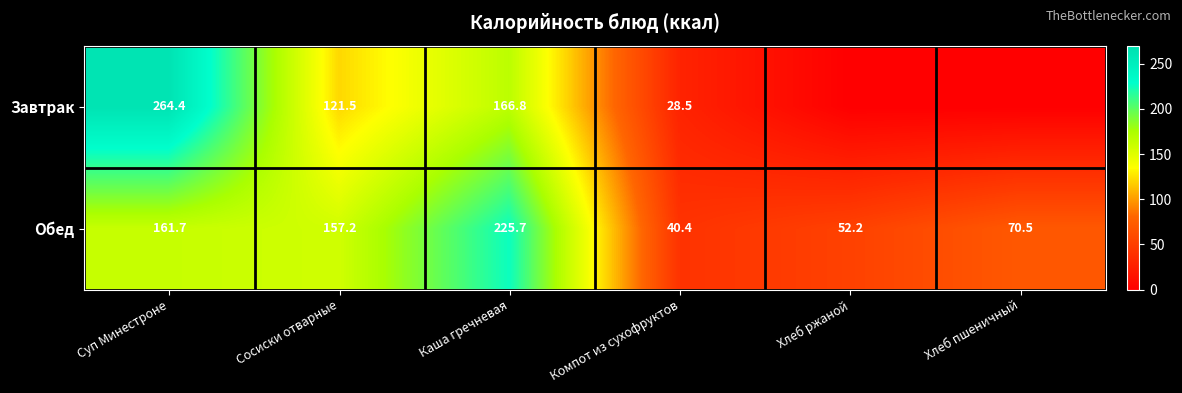

What is the sum of the Завтрак values at Каша гречневая and Сосиски отварные?

288.3